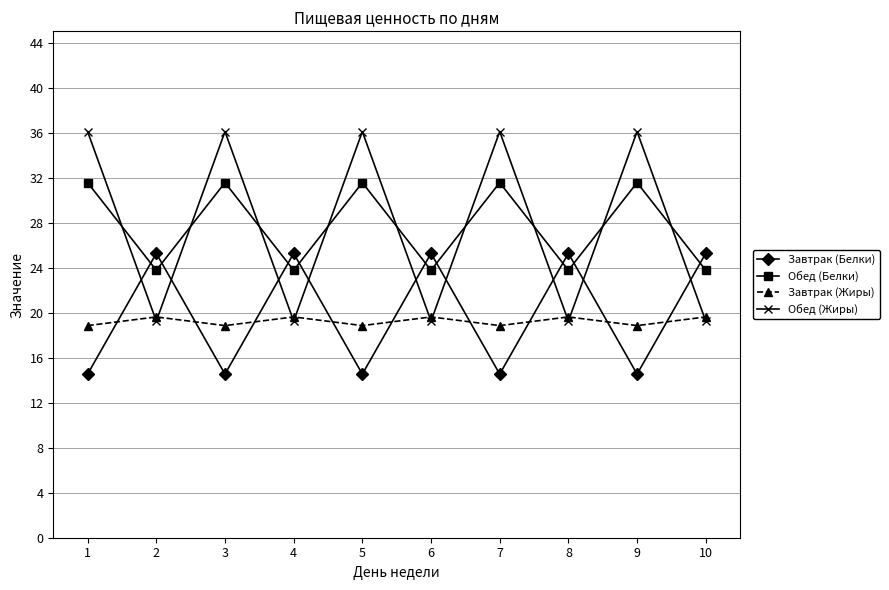

What is the total value across all series at 7?

101.0